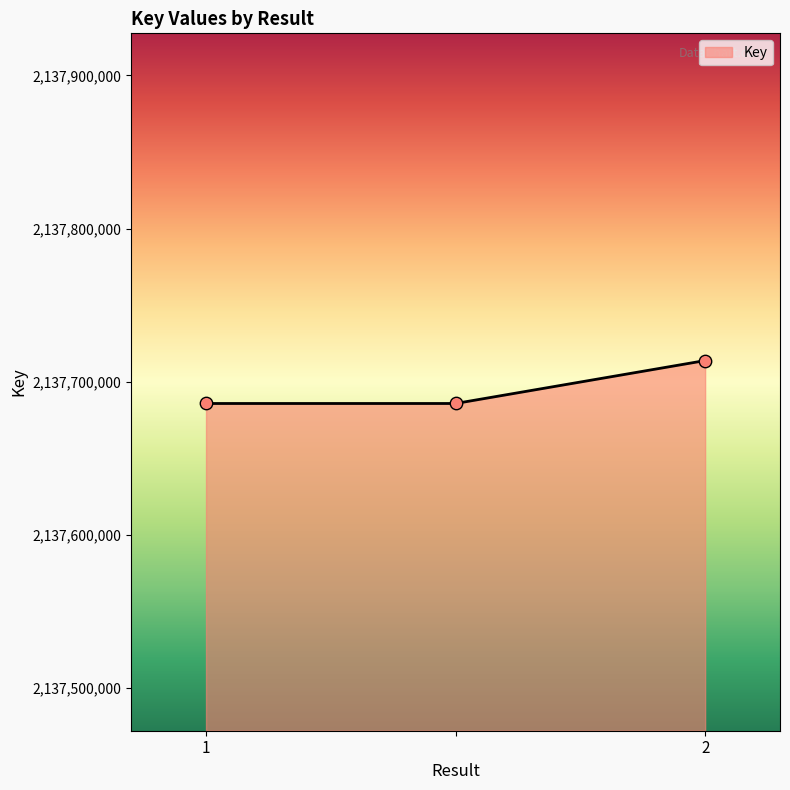

What is the average value?

2137695054